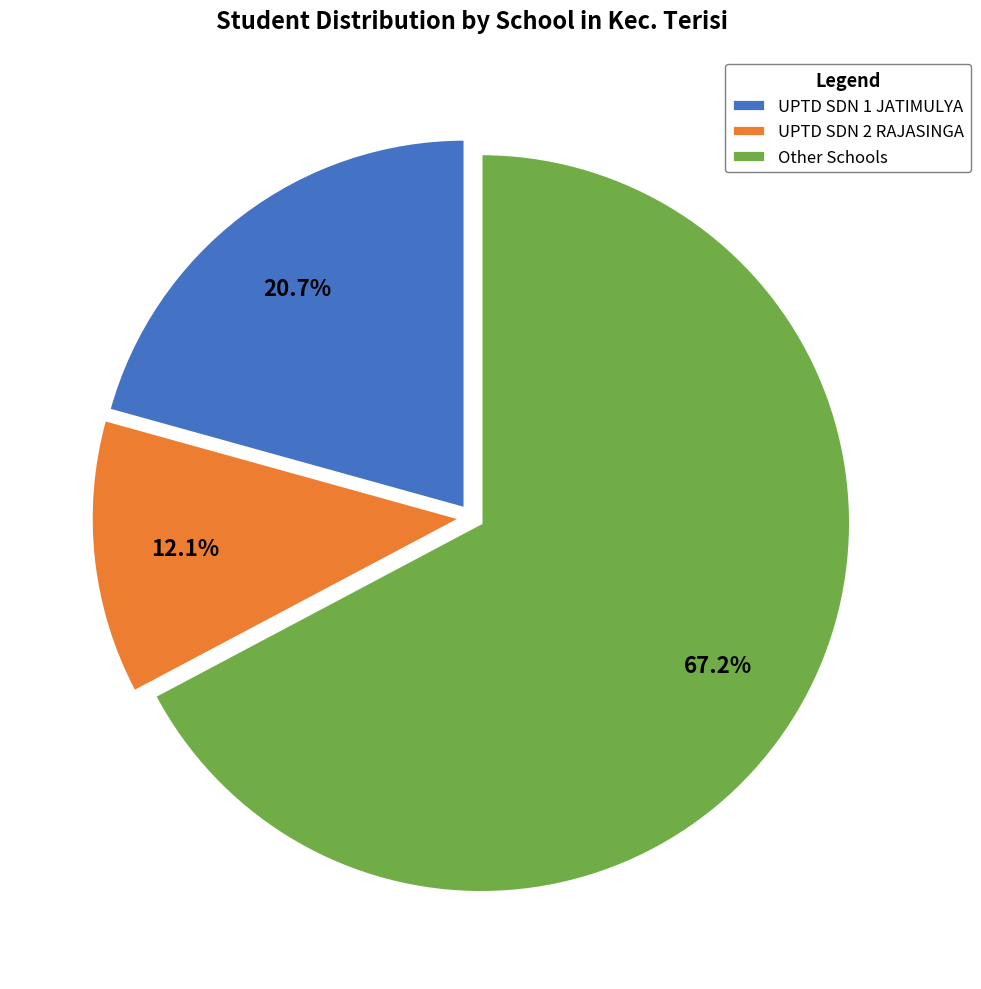

What is the smallest slice in the pie chart?

UPTD SDN 2 RAJASINGA